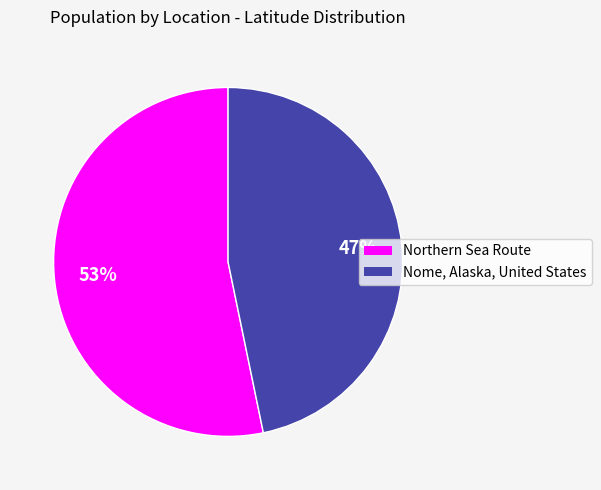

Rank the categories by value from lowest to highest.

Nome, Alaska, United States, Northern Sea Route